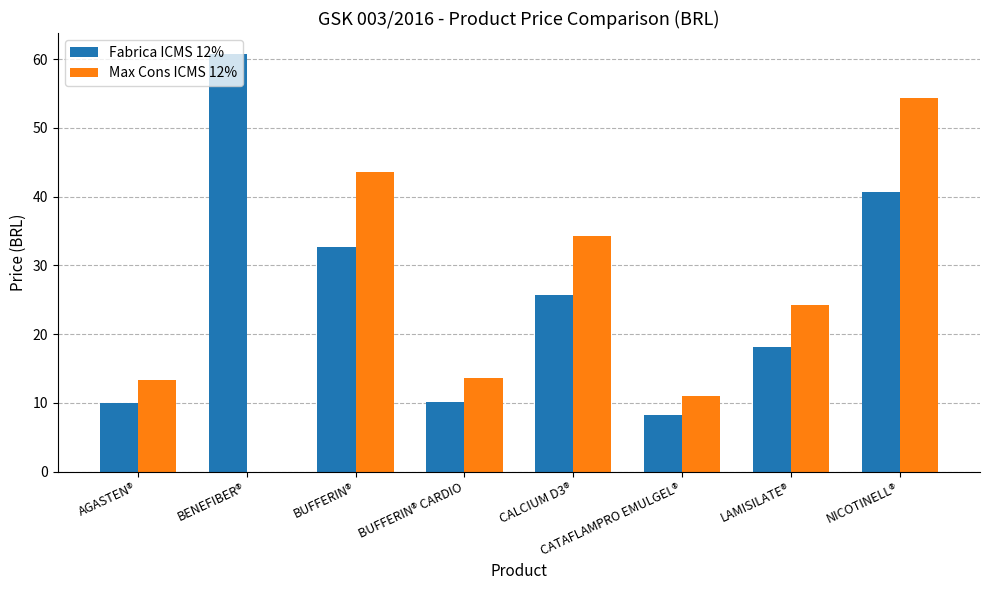

What is the greatest value displayed?

60.7